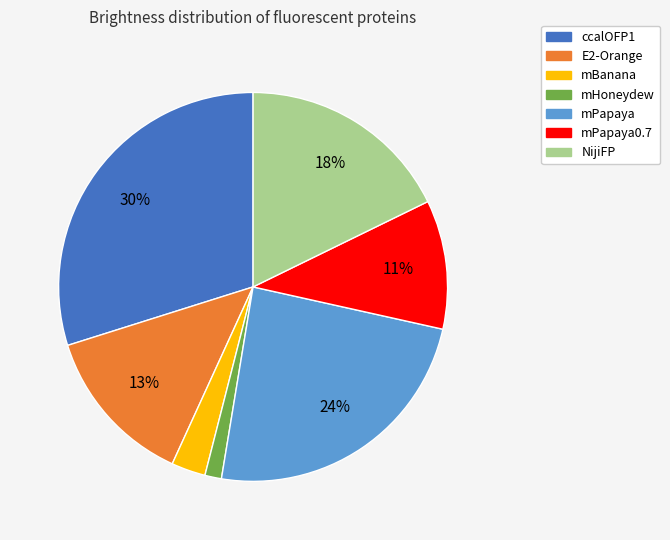

Is there any slice that represents more than half of the pie?

No